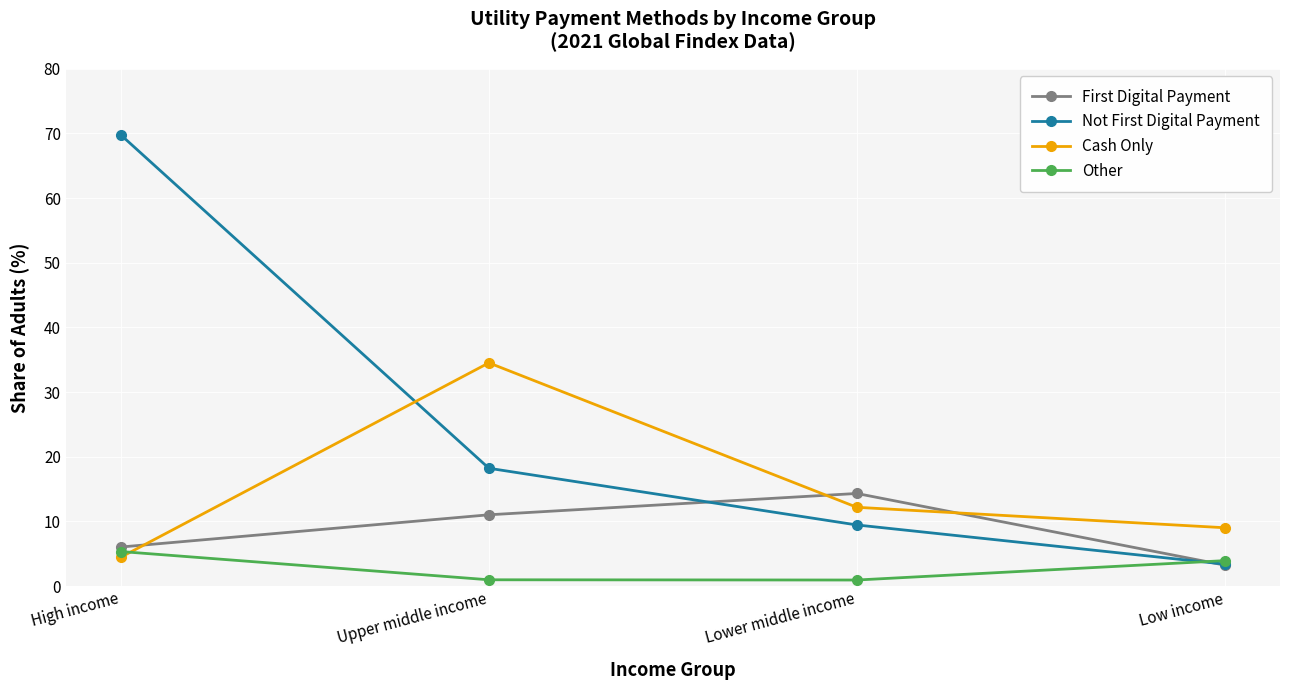

How many values in the Cash Only series are below 12?

2